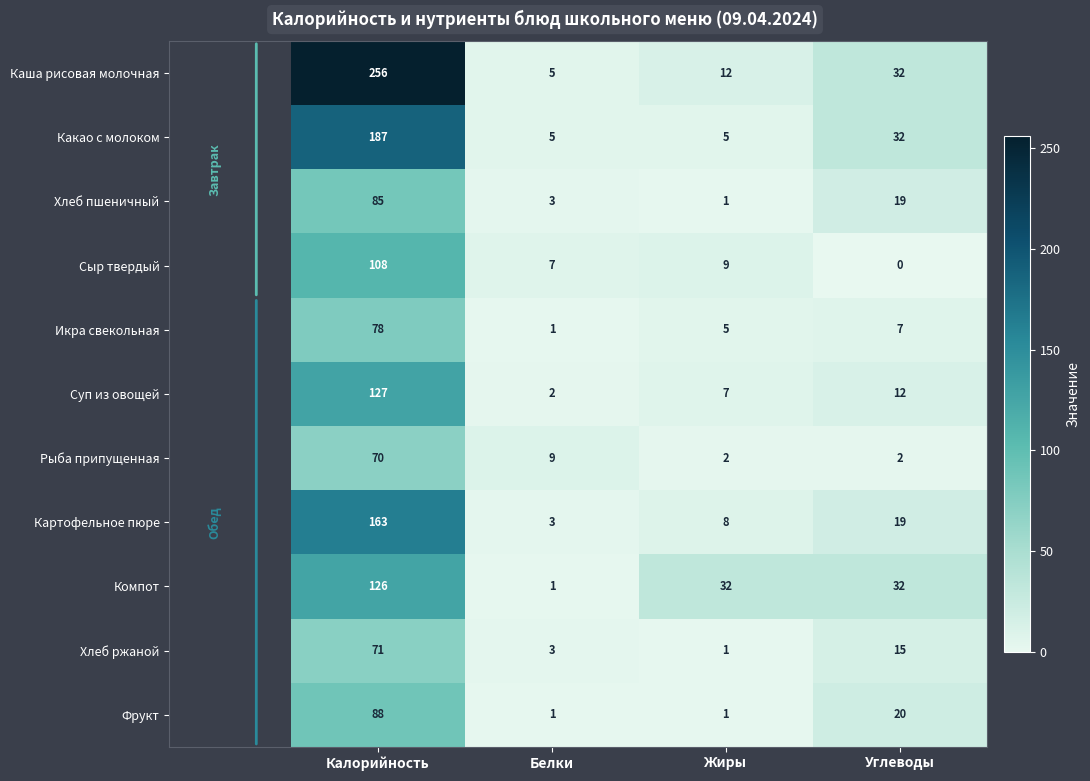

What is the difference between the second highest and second lowest values in the Каша рисовая молочная series?

20